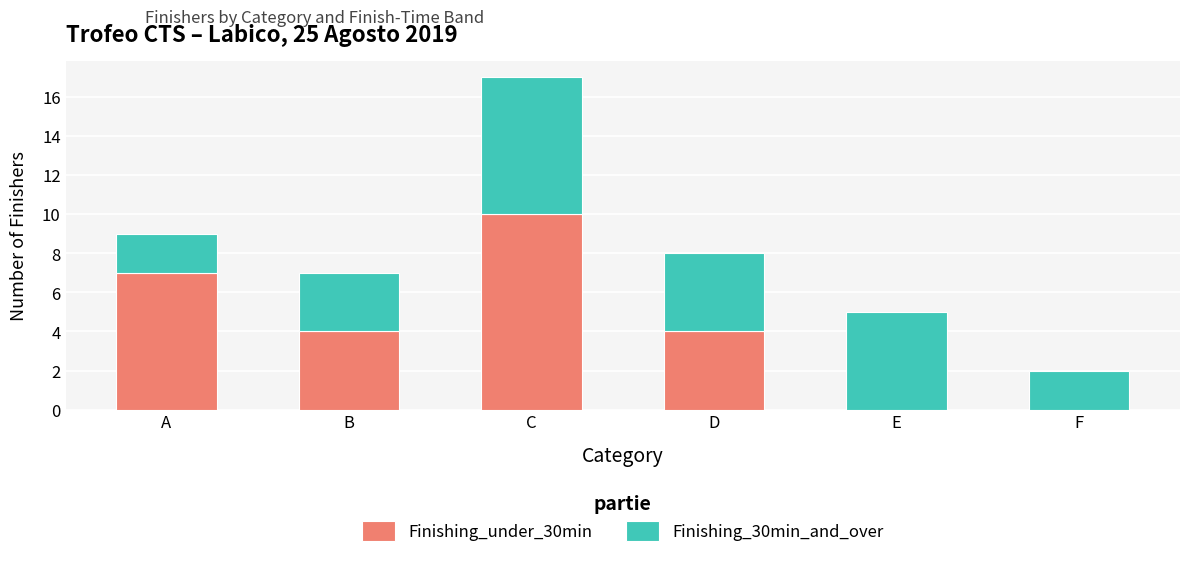

At which category is the sum across all series the highest?

C